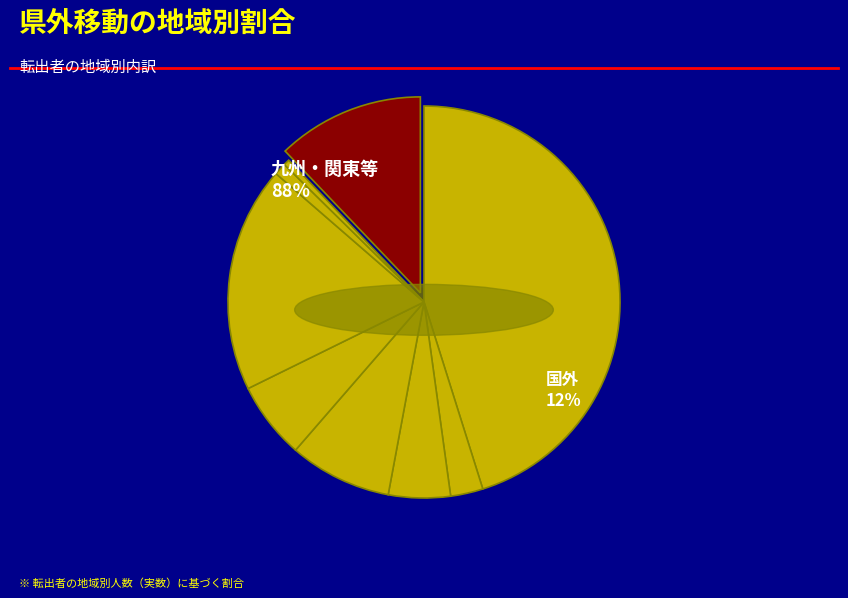

Is it true that 四国 is 3% of the pie?

True